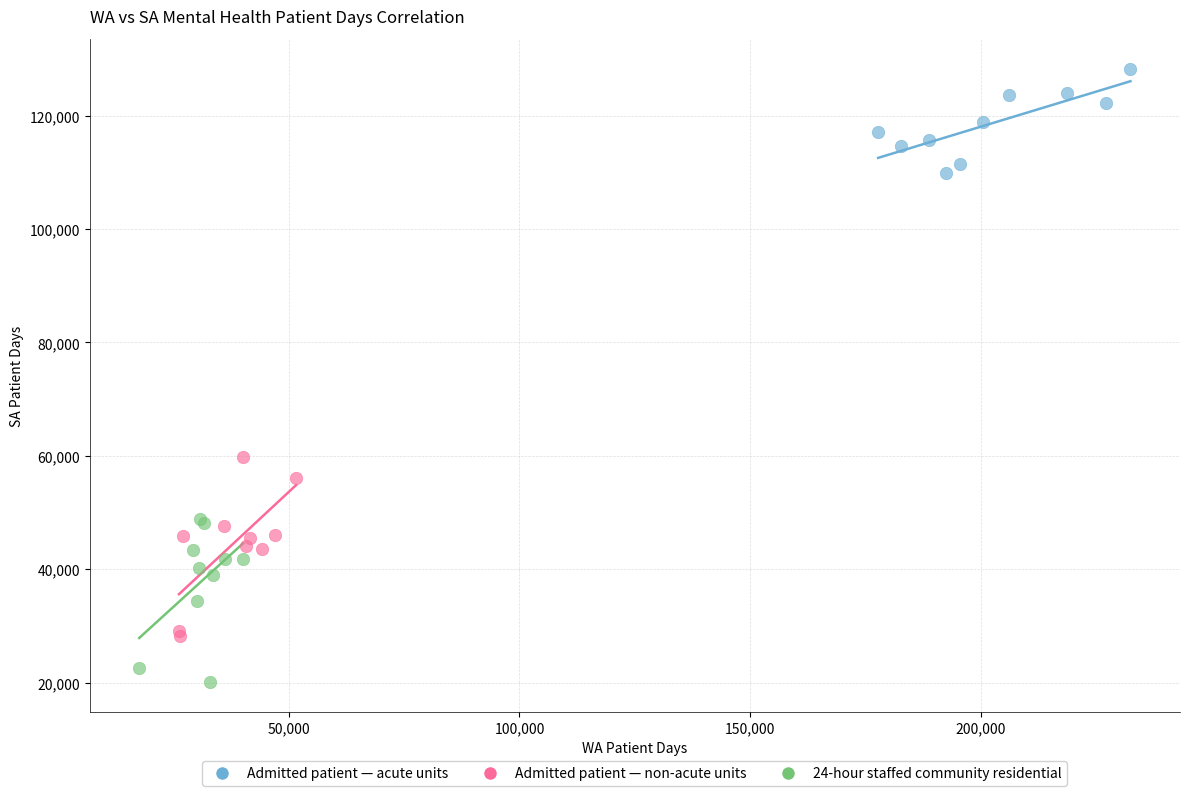

Which series contains the lowest Y value?

24-hour staffed community residential